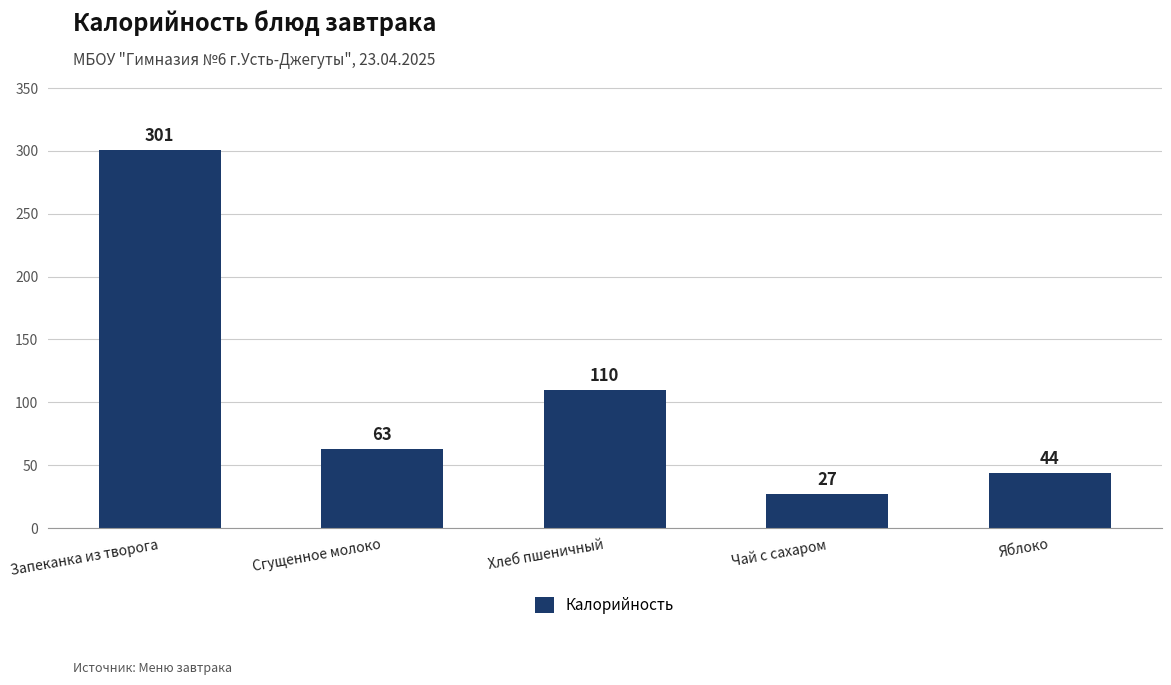

Rank the categories by value from highest to lowest.

Запеканка из творога, Хлеб пшеничный, Сгущенное молоко, Яблоко, Чай с сахаром